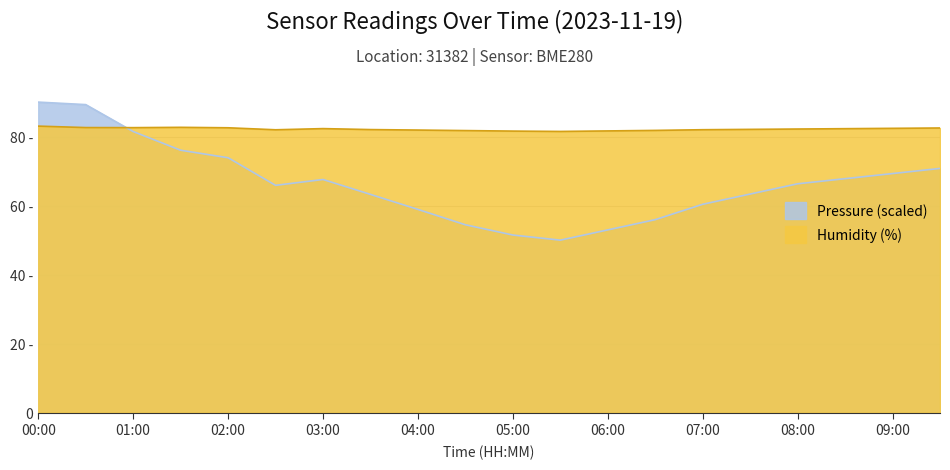

What are all the series names shown in the legend?

Pressure (scaled), Humidity (%)